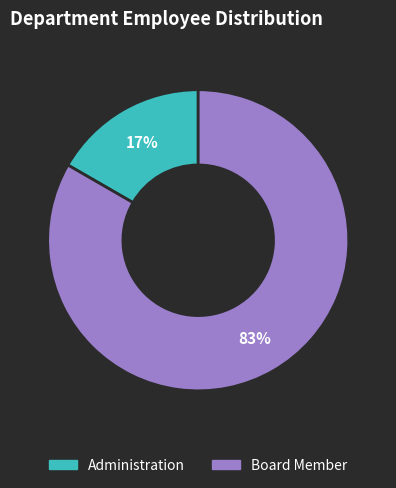

To the nearest percent, what portion does Administration represent?

17%